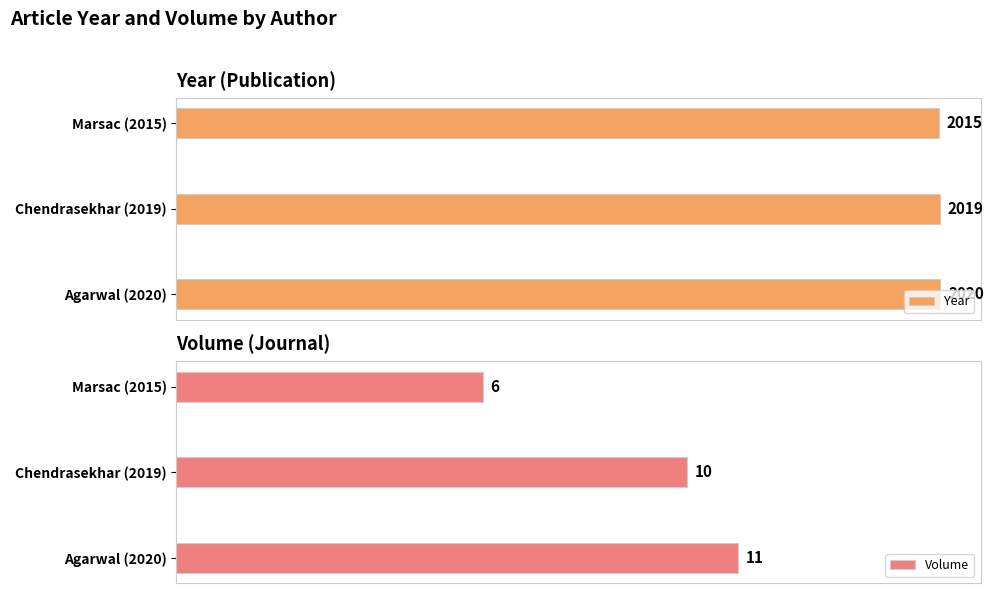

Is it true that Year equals 41.6 at Chendrasekhar (2019)?

False